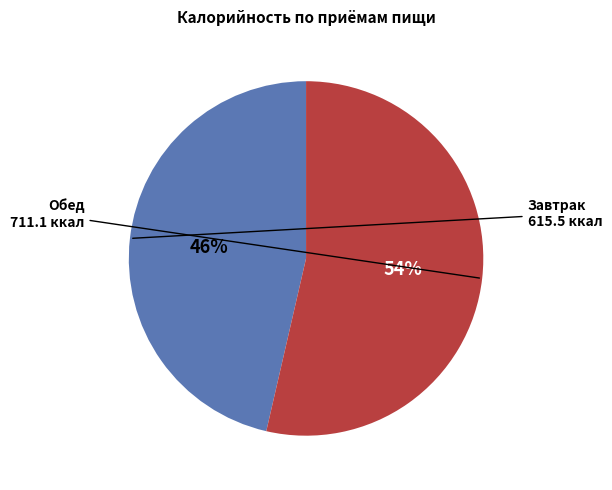

To the nearest percent, what is the average slice percentage?

50%